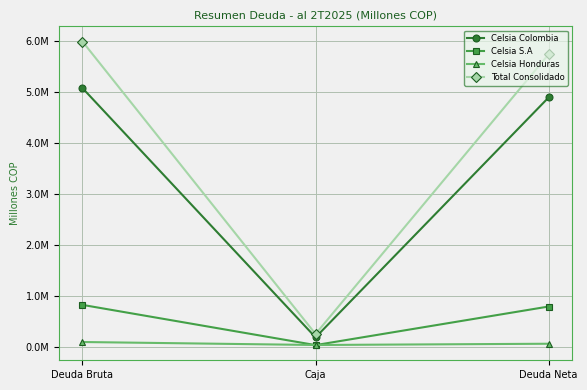

What are all the series names shown in the legend?

Celsia Colombia, Celsia S.A, Celsia Honduras, Total Consolidado